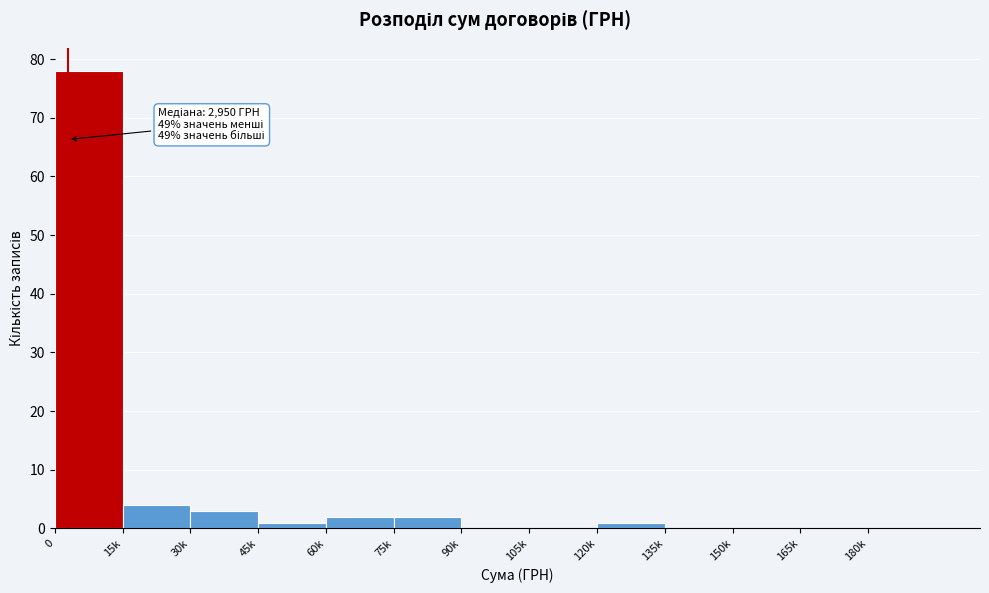

Reading left to right, list all the values displayed in this chart.

0=78	15k=4	30k=3	45k=1	60k=2	75k=2	90k=0	105k=0	120k=1	135k=0	150k=0	165k=0	180k=0